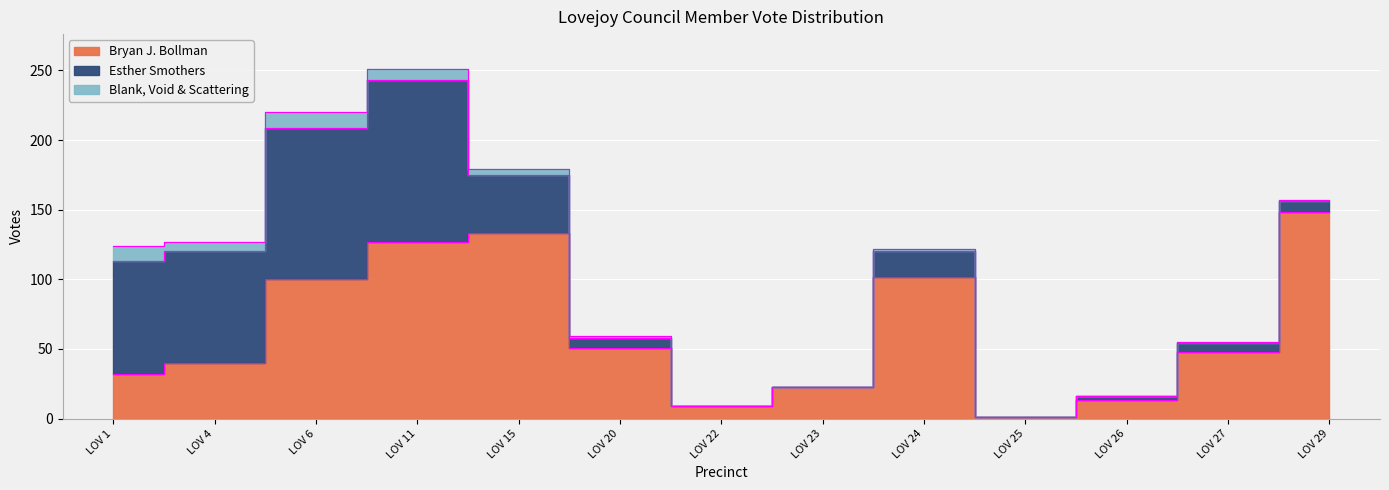

Reading left to right, transcribe all the data shown in this chart.

Bryan J. Bollman: LOV 1=32	LOV 4=40	LOV 6=100	LOV 11=127	LOV 15=133	LOV 20=51	LOV 22=9	LOV 23=23	LOV 24=102	LOV 25=1	LOV 26=13	LOV 27=48	LOV 29=148
Esther Smothers: LOV 1=81	LOV 4=80	LOV 6=109	LOV 11=116	LOV 15=42	LOV 20=7	LOV 22=0	LOV 23=0	LOV 24=18	LOV 25=0	LOV 26=3	LOV 27=6	LOV 29=8
Blank, Void & Scattering: LOV 1=11	LOV 4=7	LOV 6=11	LOV 11=8	LOV 15=4	LOV 20=1	LOV 22=0	LOV 23=0	LOV 24=2	LOV 25=0	LOV 26=0	LOV 27=1	LOV 29=1